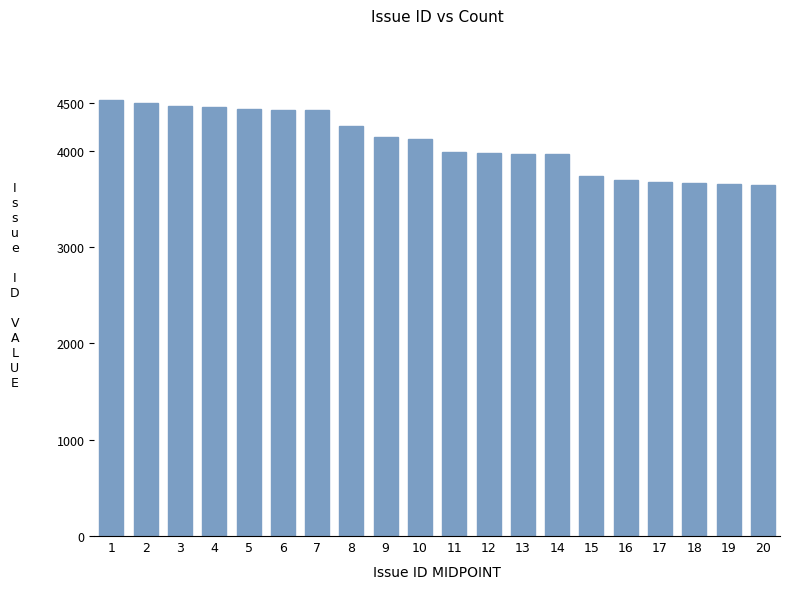

What is the ratio of the value at 2 to the value at 7?

1.0